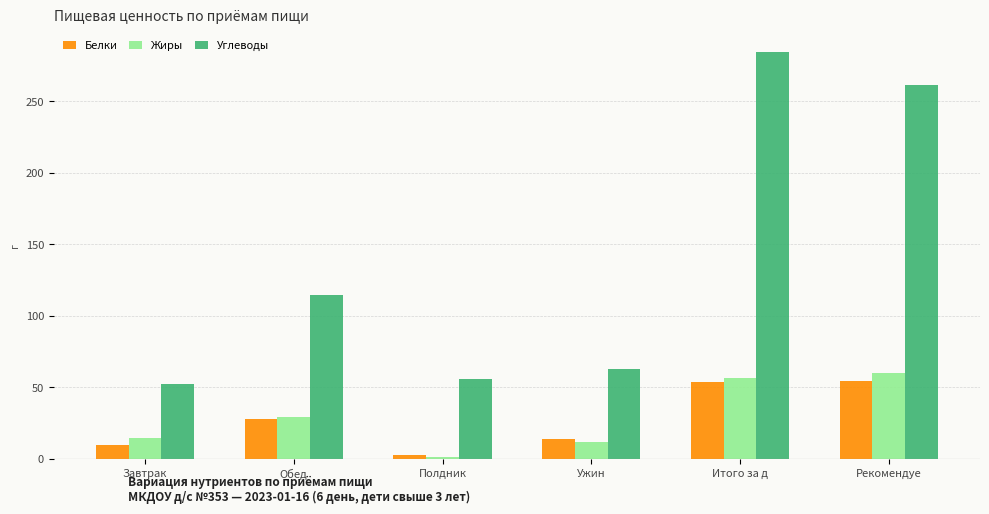

What is the approximate value of Белки at Завтрак?

9.7